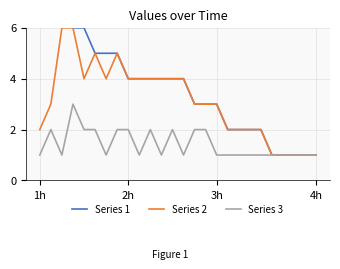

In Series 3, how many points are higher than both neighbors (excluding endpoints)?

4